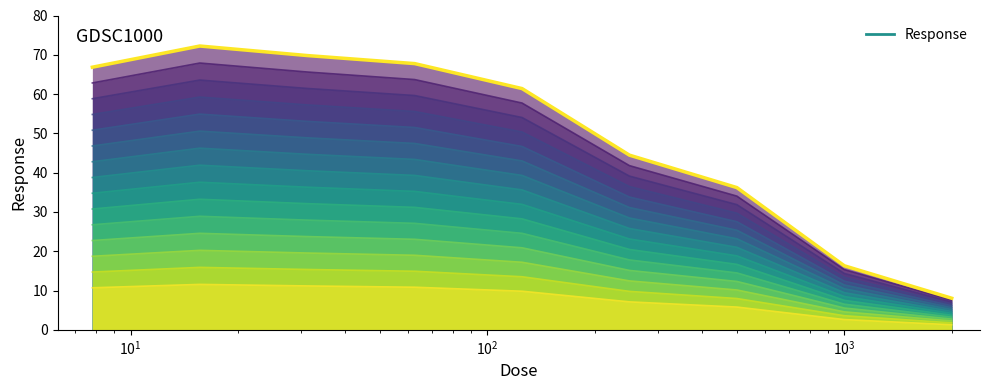

True or false: Response (top) and Response cross at least once.

False